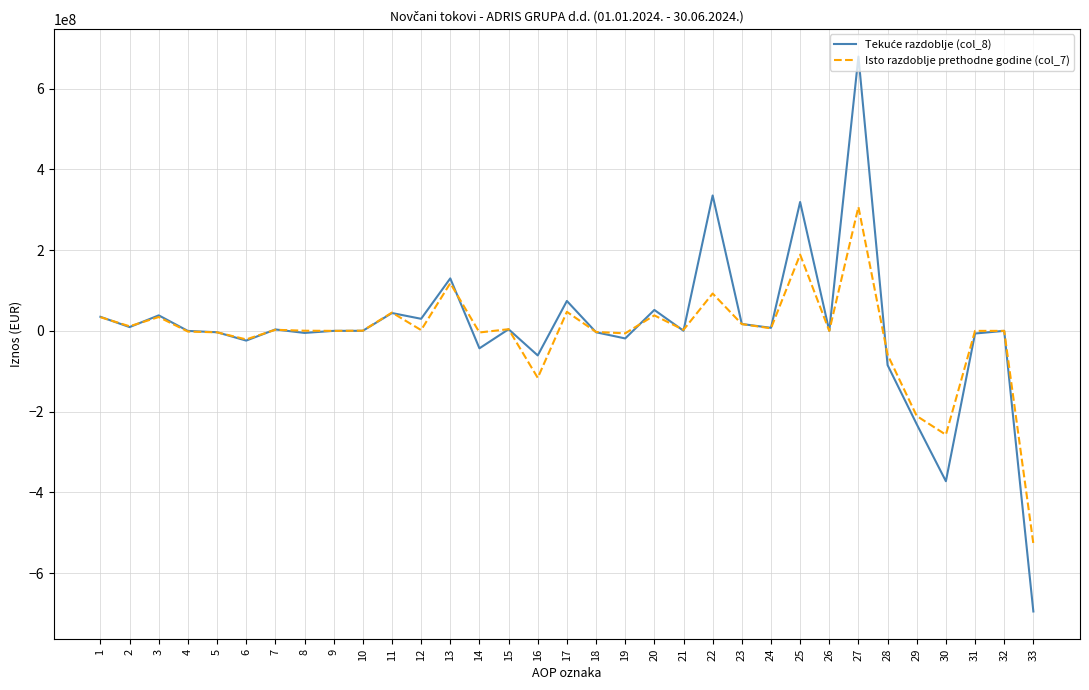

At how many categories does at least one series exceed 491423857?

1